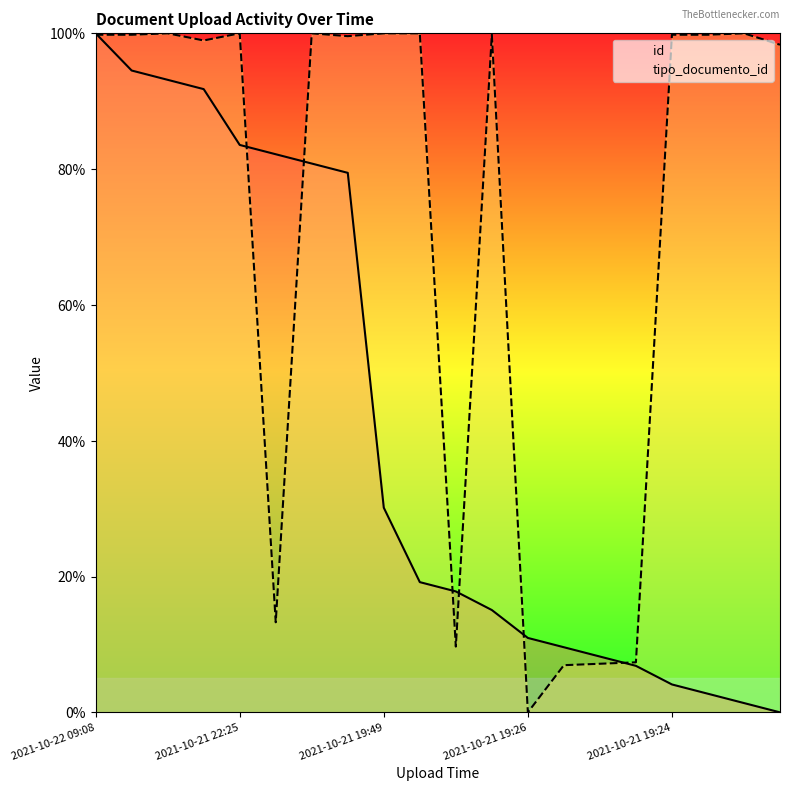

How many values in id are above zero?

19